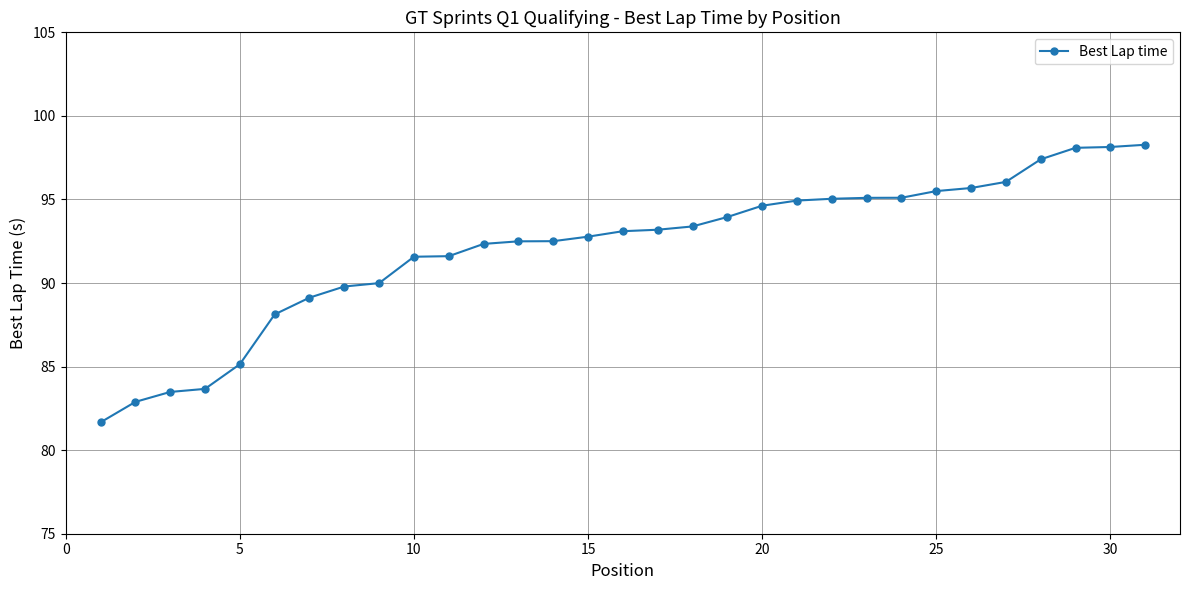

How many data points are less than 93?

15